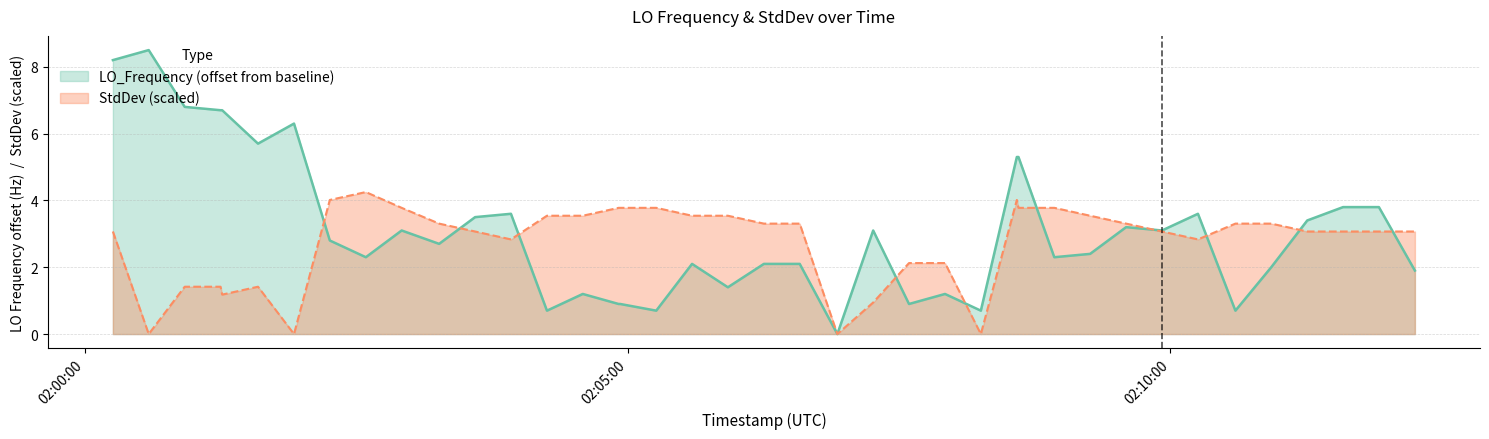

What is the maximum value for LO_Frequency (offset from baseline)?

8.5